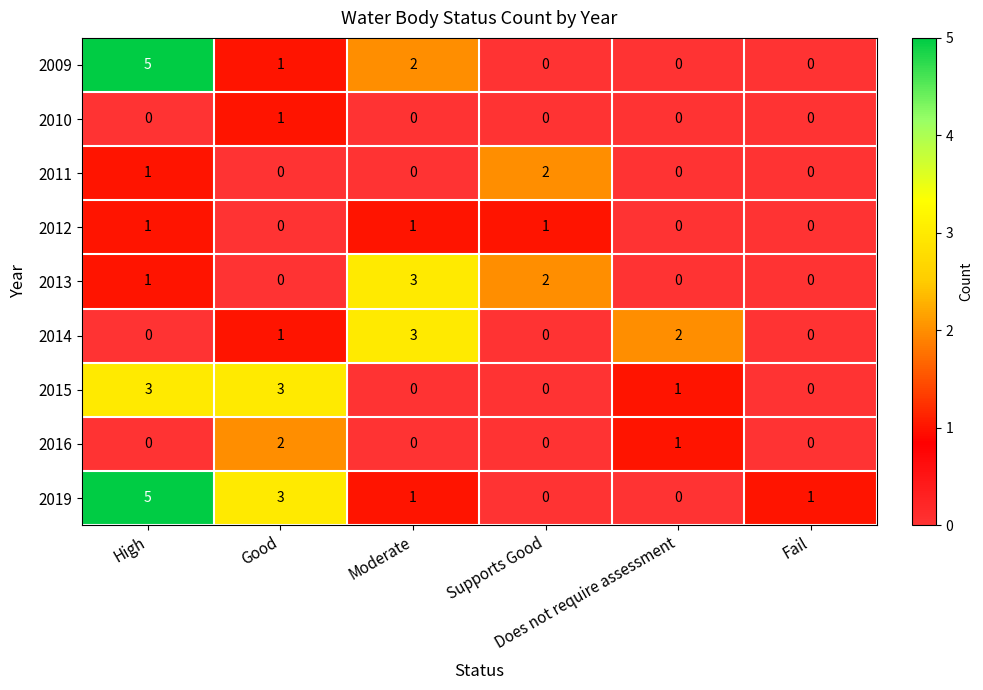

What is the sum of all 2016 values?

3